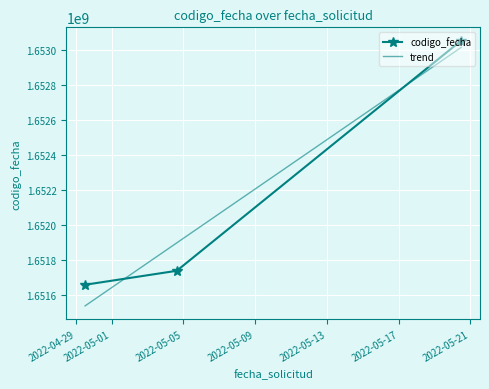

What is the greatest value displayed?

1653051890.0